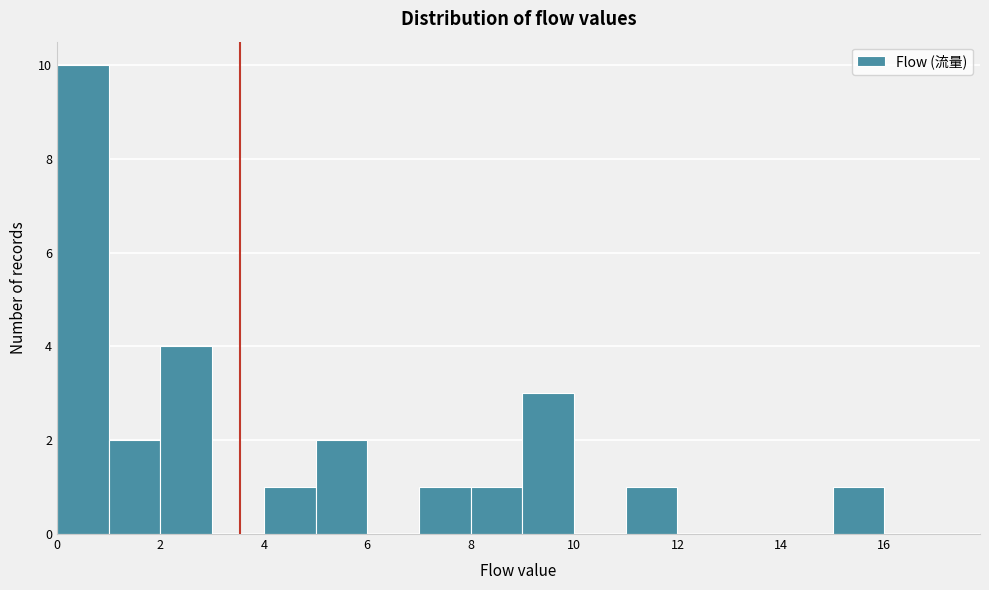

Reading left to right, list every bar in this chart as the range it spans on the x-axis followed by its height. The values are not printed on the chart, so give them approximately, as read against the axis.

0 to 1: 10
1 to 2: 2
2 to 3: 4
3 to 4: 0
4 to 5: 1
5 to 6: 2
6 to 7: 0
7 to 8: 1
8 to 9: 1
9 to 10: 3
10 to 11: 0
11 to 12: 1
12 to 13: 0
13 to 14: 0
14 to 15: 0
15 to 16: 1
16 to 17: 0